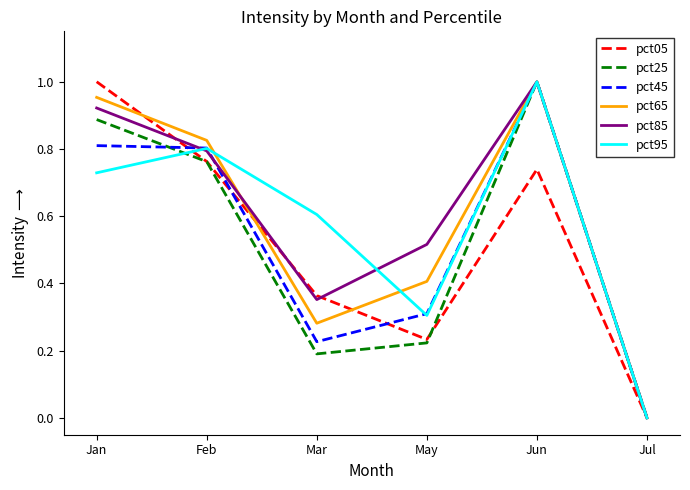

Where is pct05 nearest to the value 0?

Jul